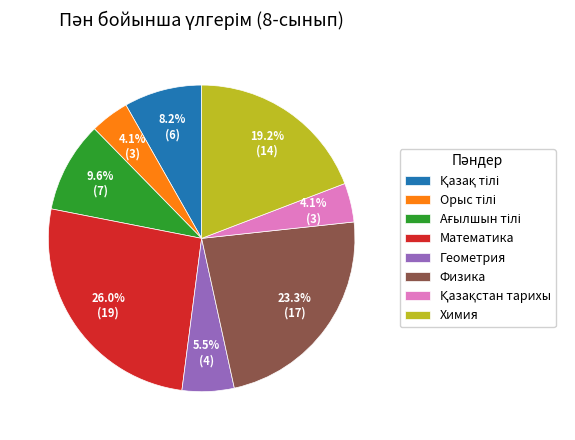

Is there any slice that represents more than half of the pie?

No